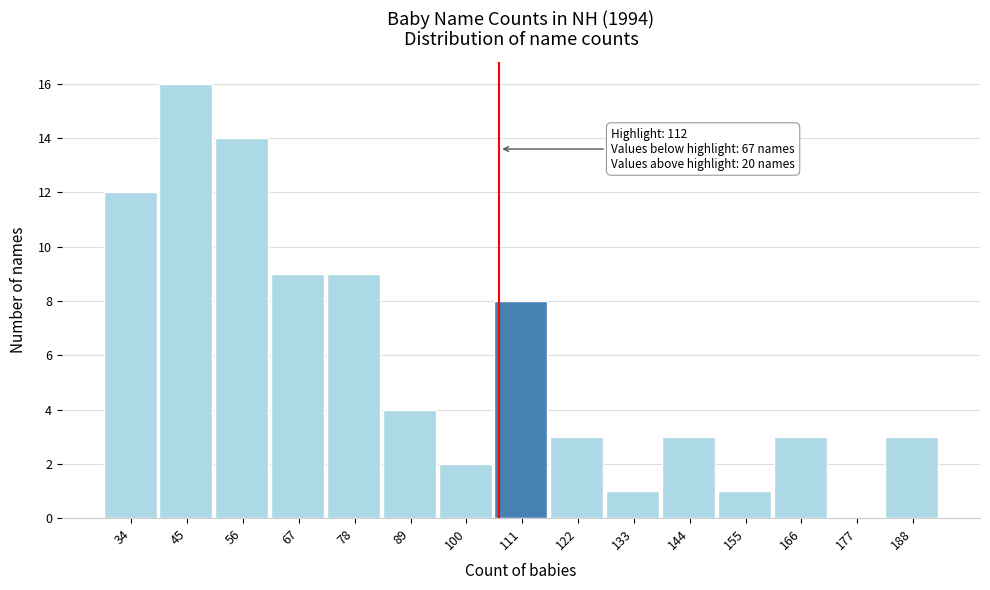

Reading left to right, extract all data points from this chart.

34=12	45=16	56=14	67=9	78=9	89=4	100=2	111=8	122=3	133=1	144=3	155=1	166=3	177=0	188=3